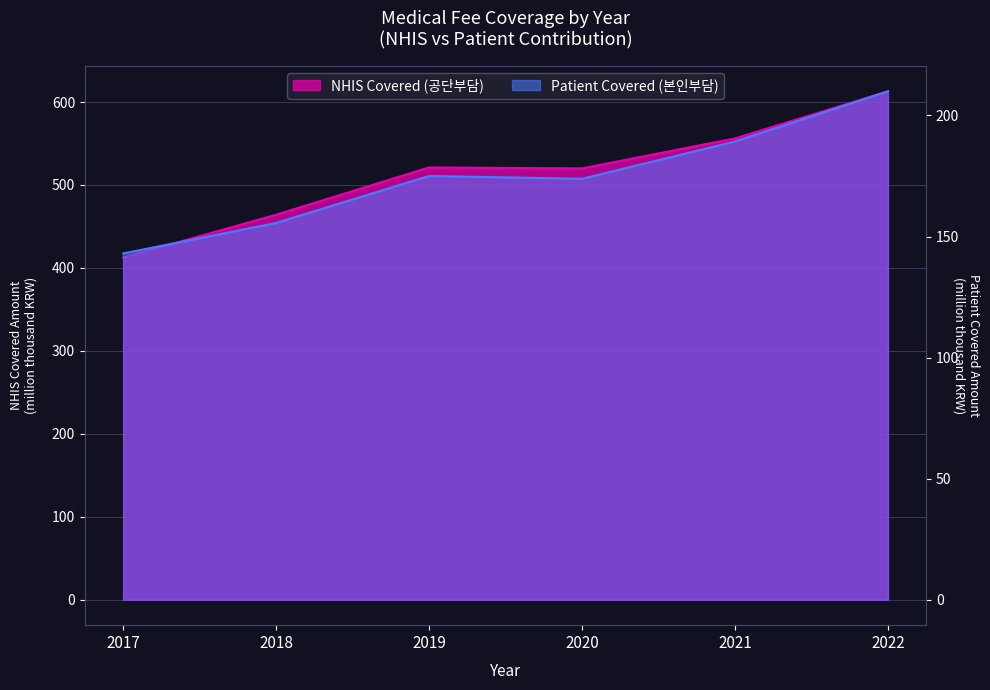

The value of Patient Covered (본인부담) at 2021 is 88.1. True or false?

False